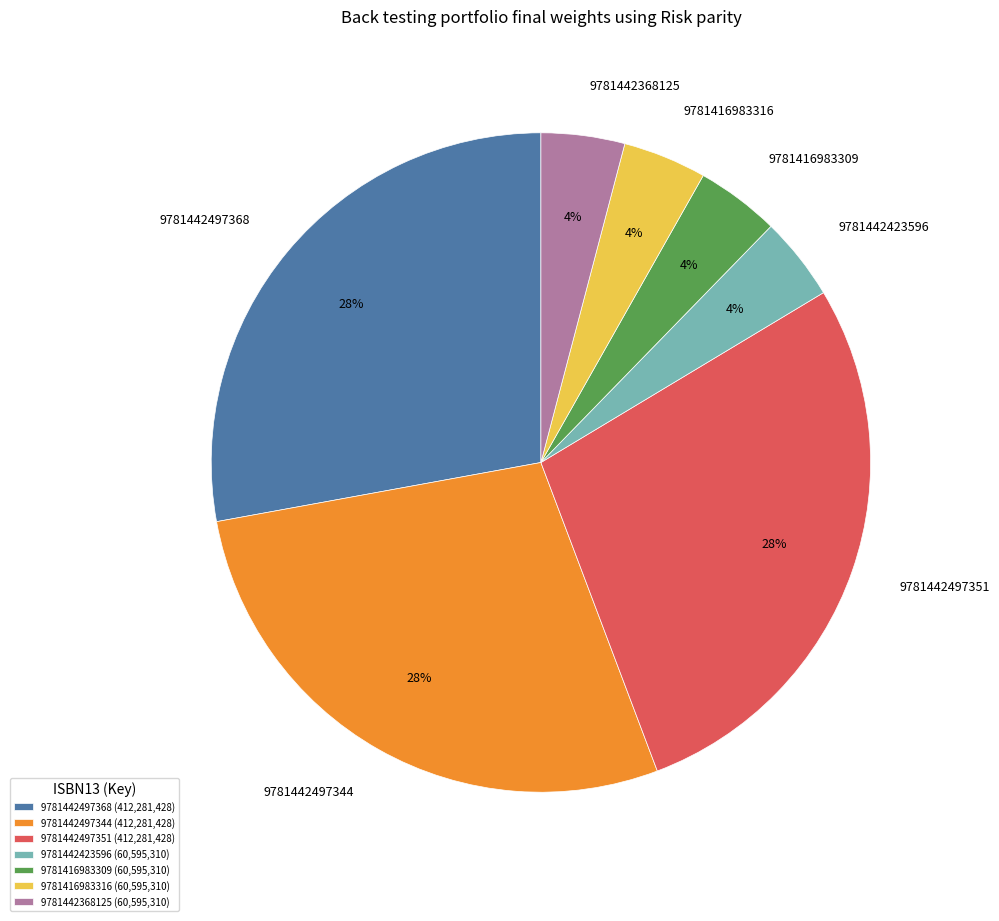

Is there any slice that represents more than half of the pie?

No